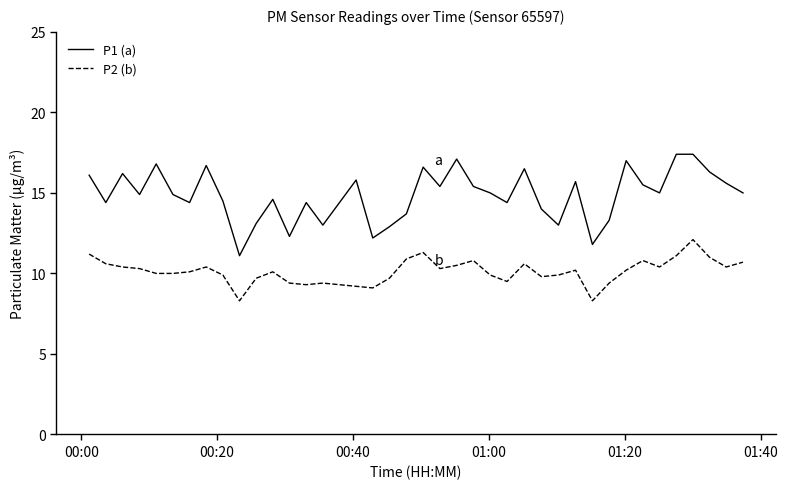

What are all the series names shown in the legend?

P1 (a), P2 (b)